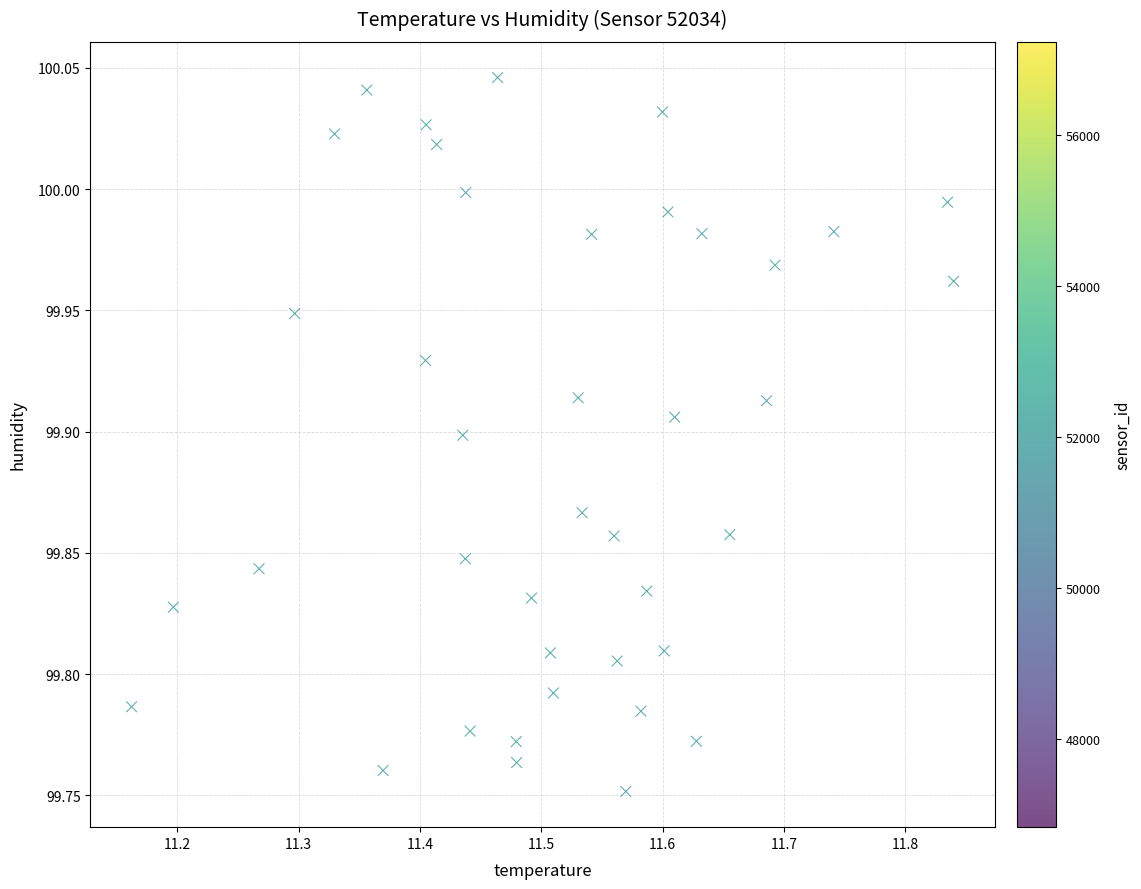

What is the range of Y values (max minus min)?

0.3